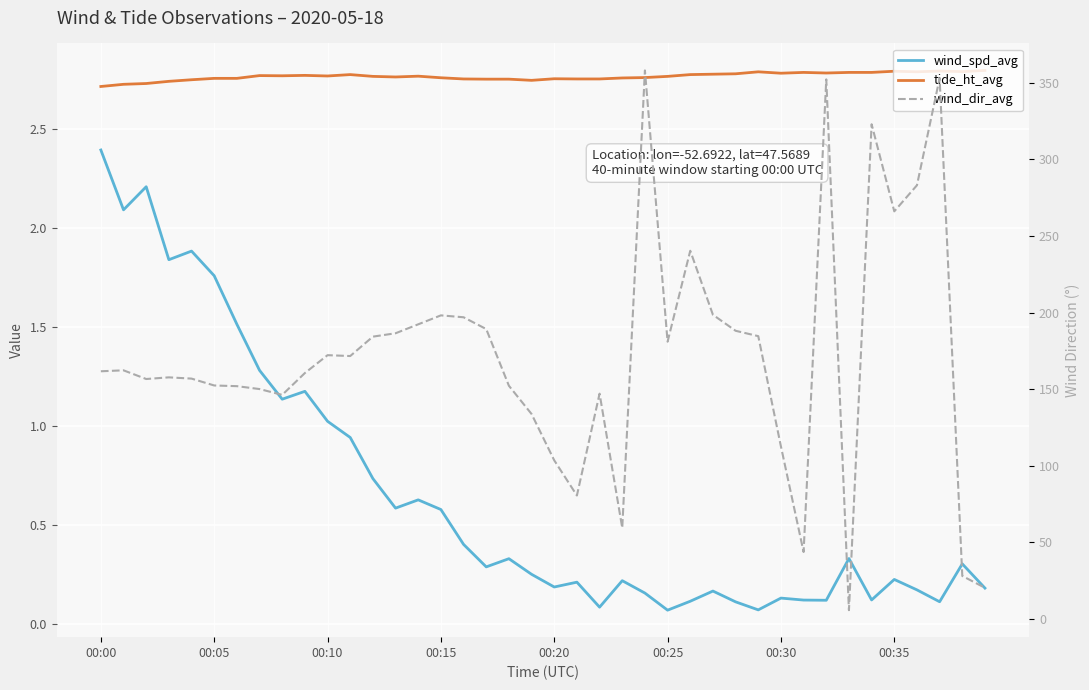

How many lines are shown in the chart?

3